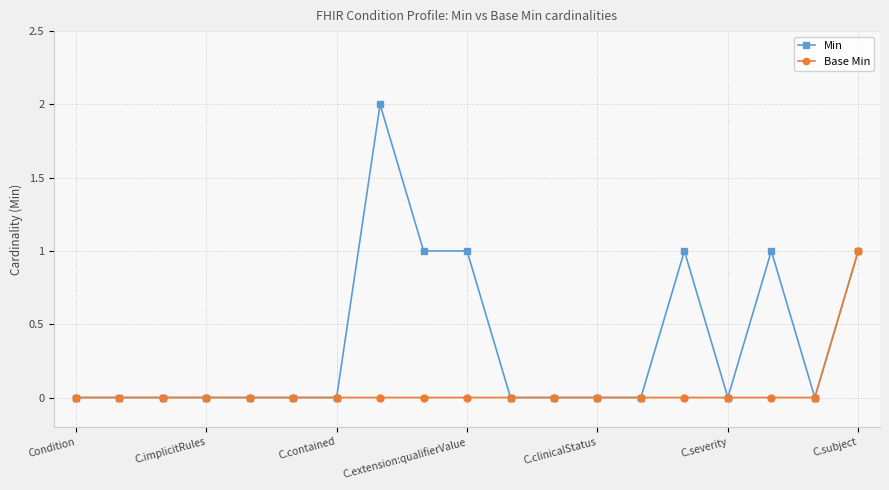

Rank the series by their maximum value, from highest to lowest.

Min, Base Min